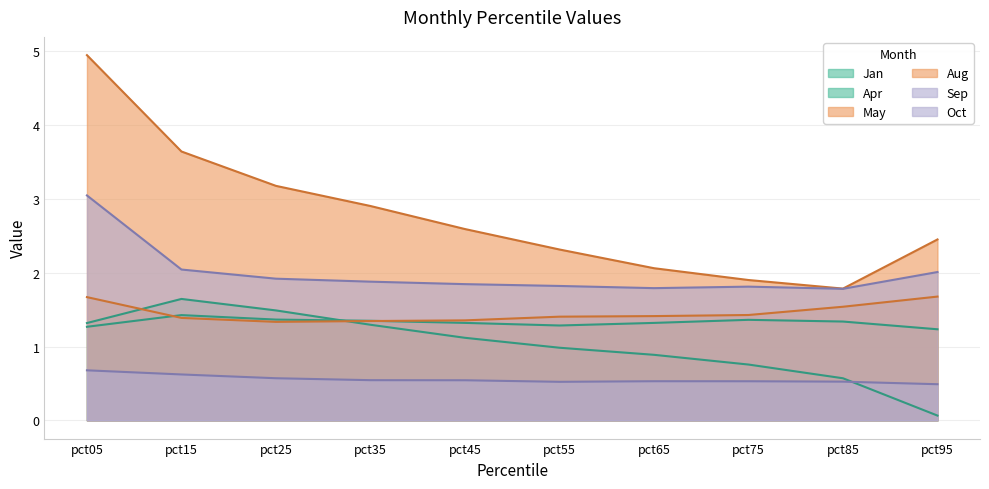

True or false: Jan has a value of 1.3 at pct75.

False